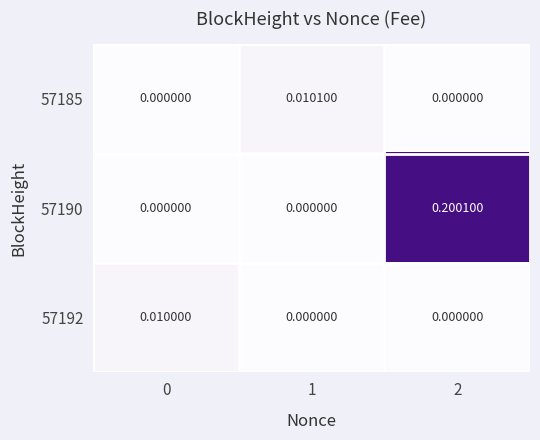

How many data points in 57192 are above 0?

1